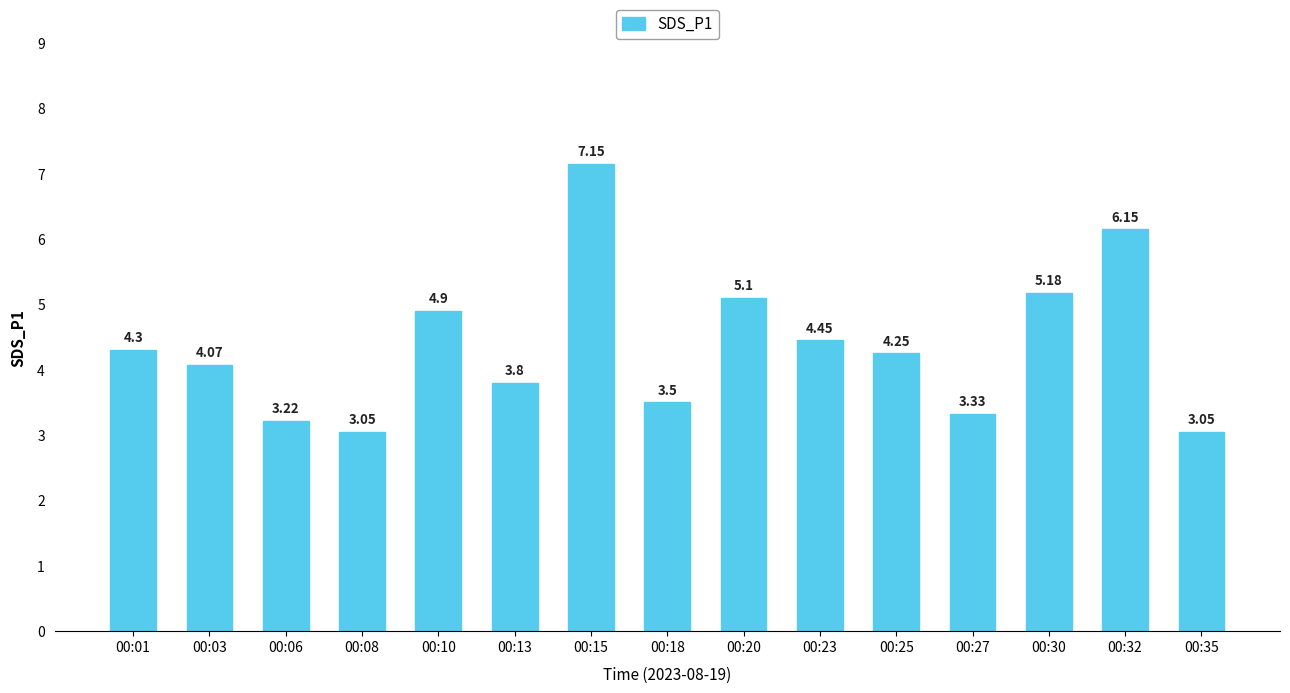

What is the difference between the second highest and minimum values?

3.1